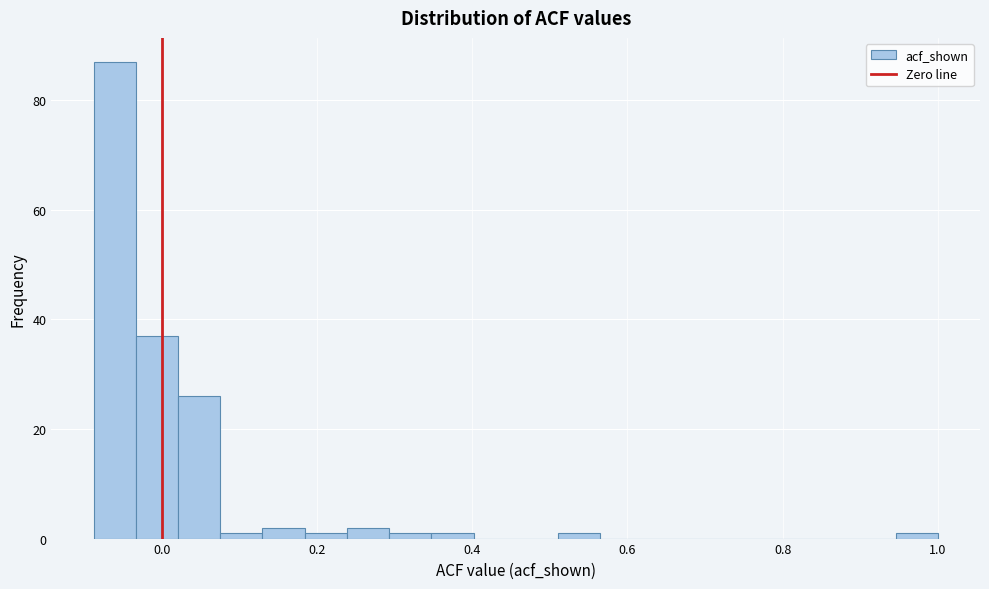

Around what value on the x-axis is the tallest bar? Give the approximate position of its centre, as read against the axis.

-0.06